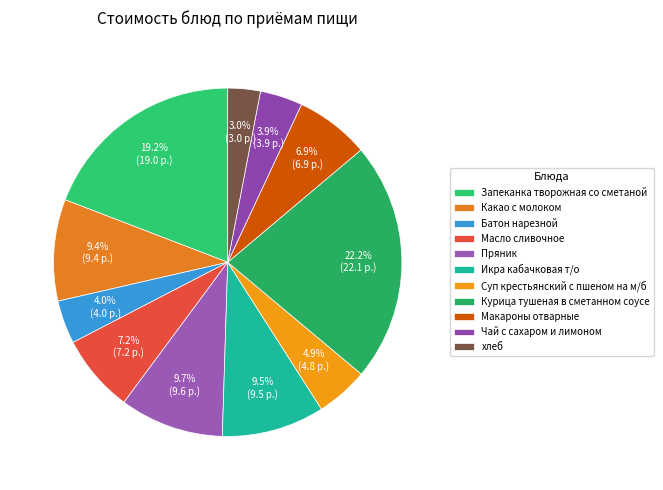

To the nearest percent, what is the difference between the largest and smallest slice percentages?

19%